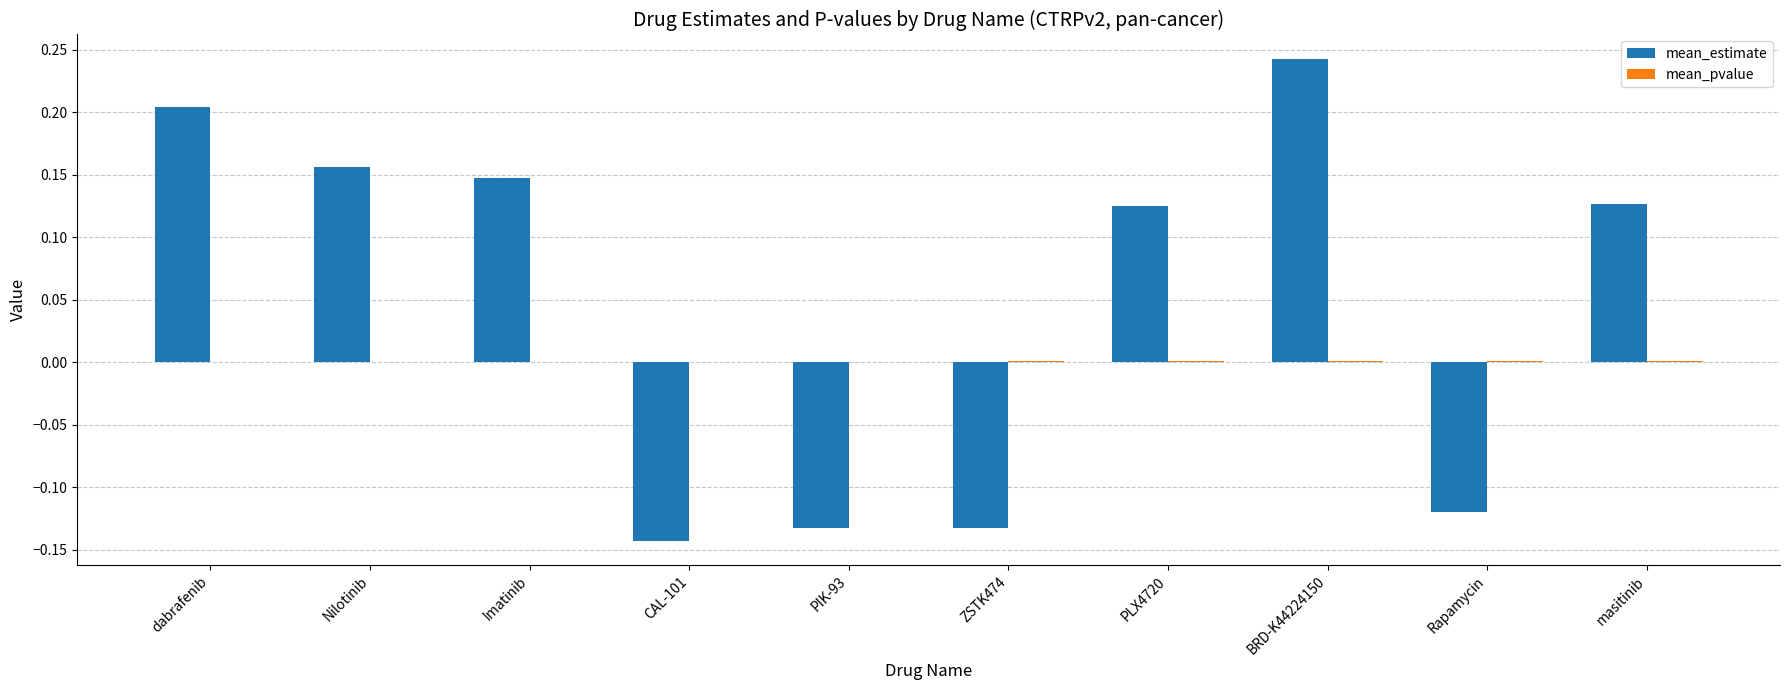

True or false: mean_estimate has a value of -0.2 at Rapamycin.

False